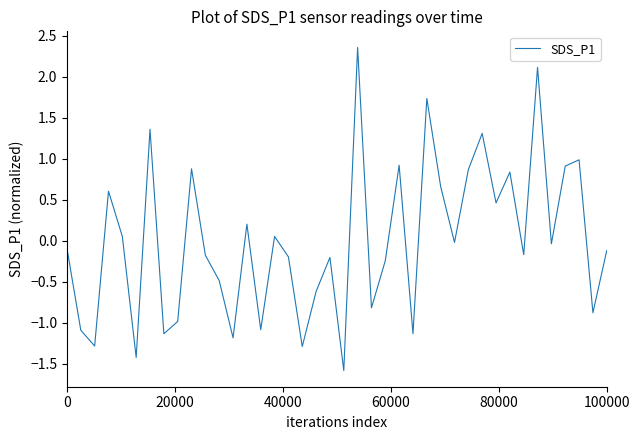

What is the smallest value displayed?

-1.6